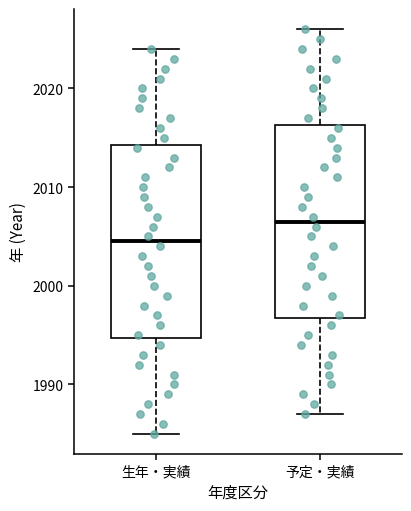

Reading left to right, read every box against the y-axis: the position of its median line, the range the box covers, and the ends of its whiskers. The values are not printed on the chart, so give them approximately, as read against the axis.

生年・実績: median 2005, box 1995 to 2014, whiskers 1985 to 2024
予定・実績: median 2007, box 1997 to 2016, whiskers 1987 to 2026